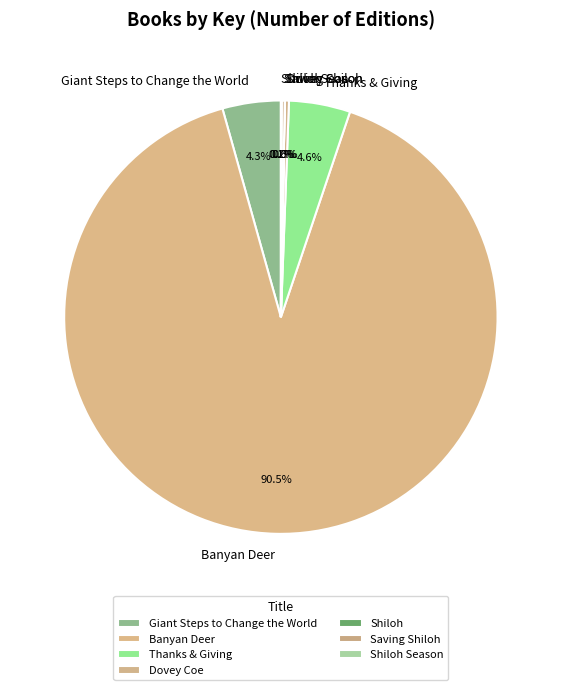

Does Dovey Coe account for over 50% of the chart?

No